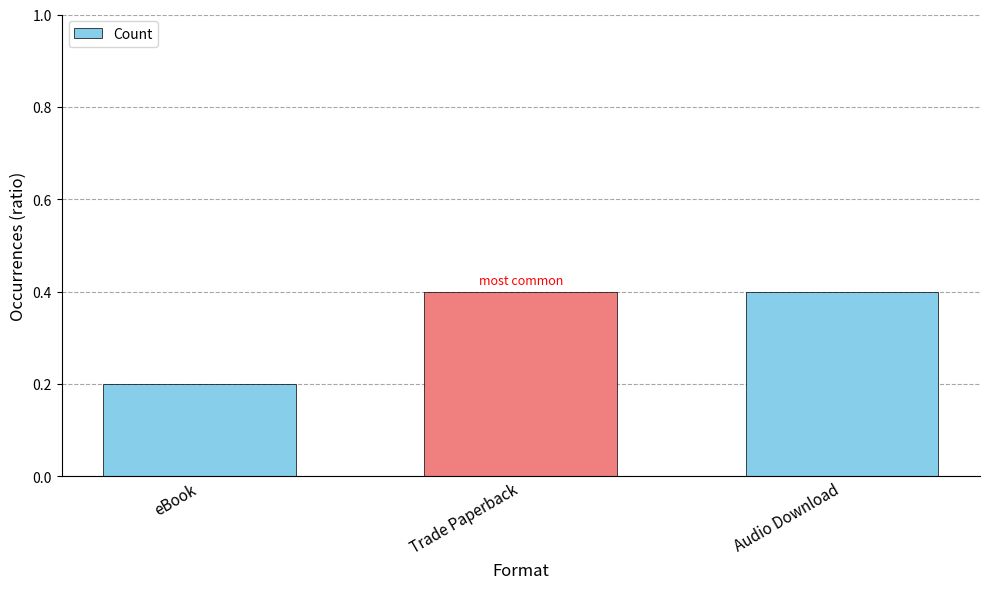

True or false: the data shows 0.6 at Trade Paperback.

False